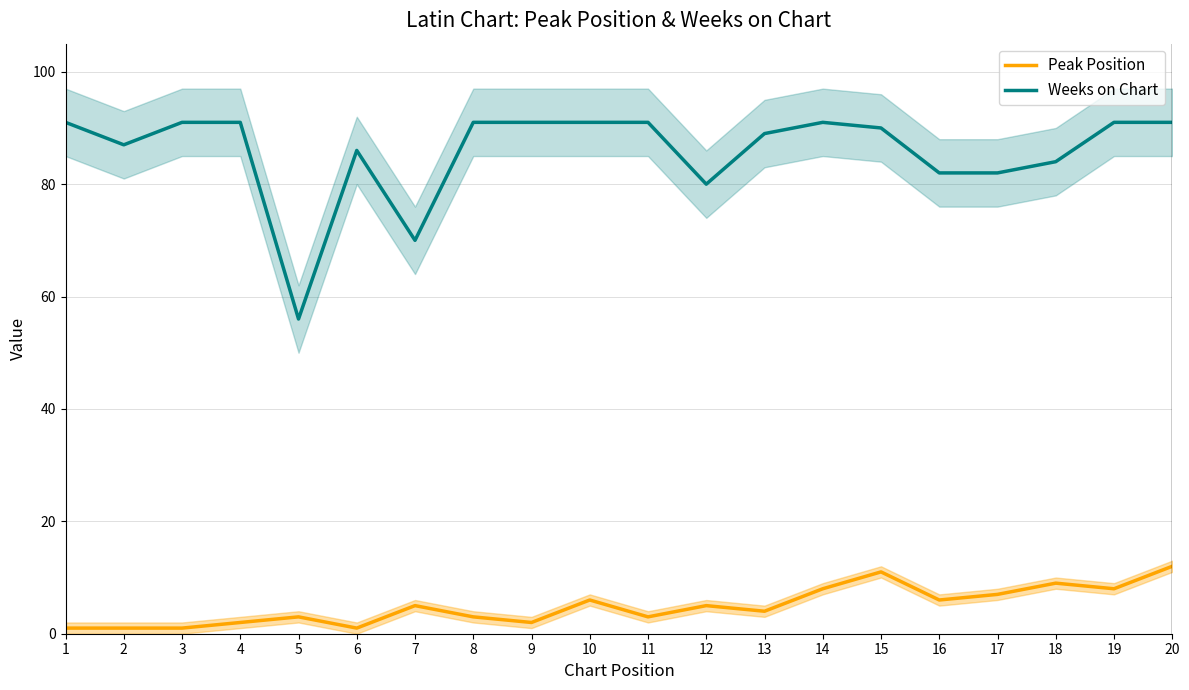

Reading left to right, extract all data points from this chart.

Peak Position: 1=1	2=1	3=1	4=2	5=3	6=1	7=5	8=3	9=2	10=6	11=3	12=5	13=4	14=8	15=11	16=6	17=7	18=9	19=8	20=12
Weeks on Chart: 1=91	2=87	3=91	4=91	5=56	6=86	7=70	8=91	9=91	10=91	11=91	12=80	13=89	14=91	15=90	16=82	17=82	18=84	19=91	20=91